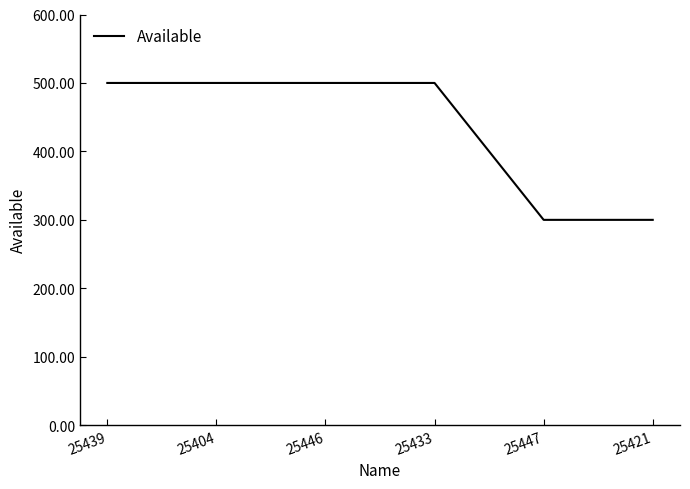

Between 25421 and 25433, which is larger?

25433